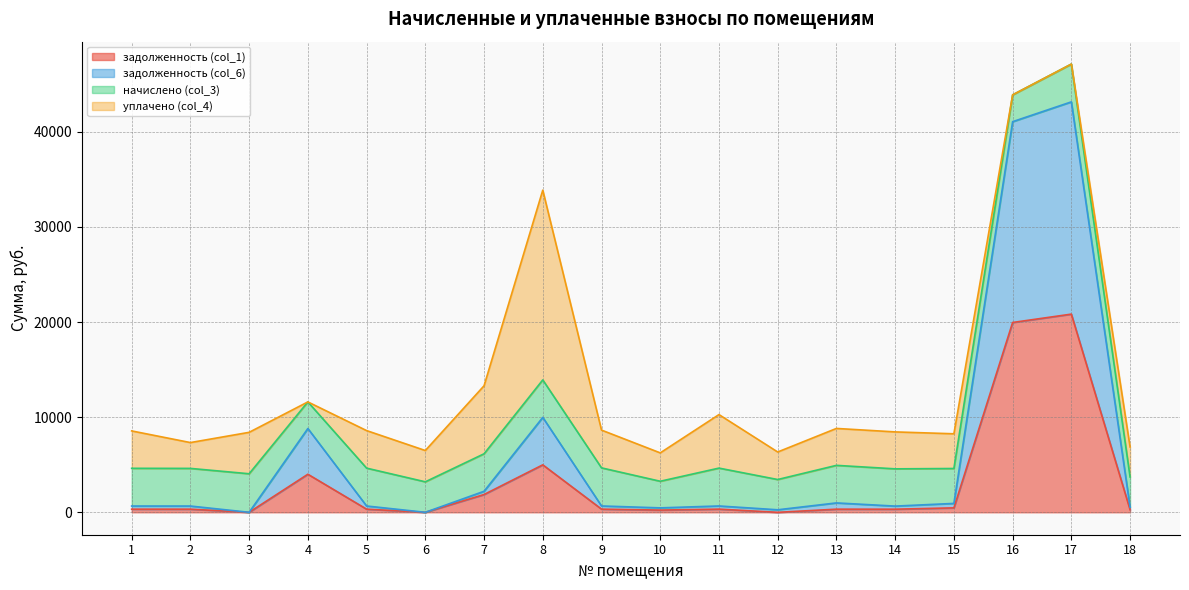

Which category has the lowest value in the задолженность (col_1) series?

3